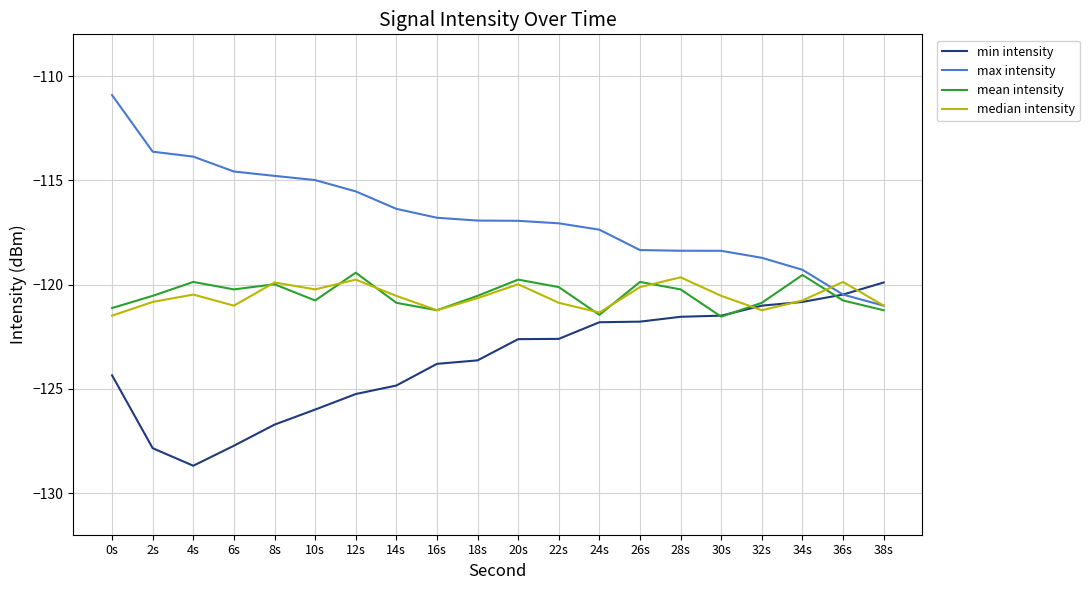

What is the total value across all series at 20s?

-479.3